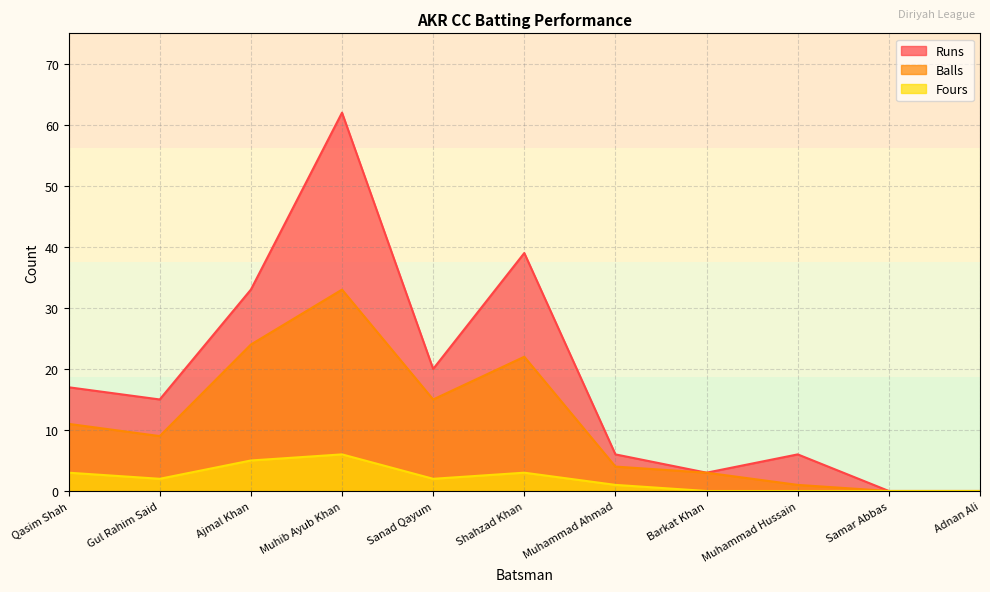

Which label corresponds to the smallest value in the chart?

Samar Abbas